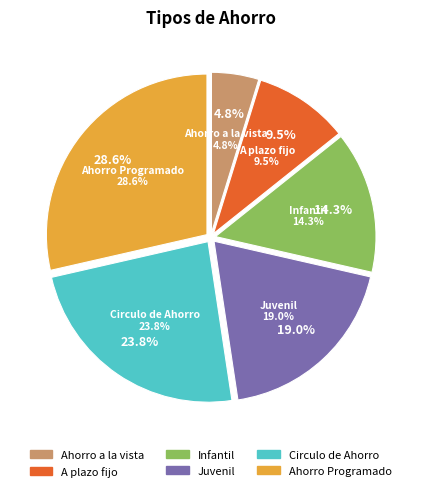

Rank the categories by value from lowest to highest.

Ahorro a la vista, A plazo fijo, Infantil, Juvenil, Circulo de Ahorro, Ahorro Programado